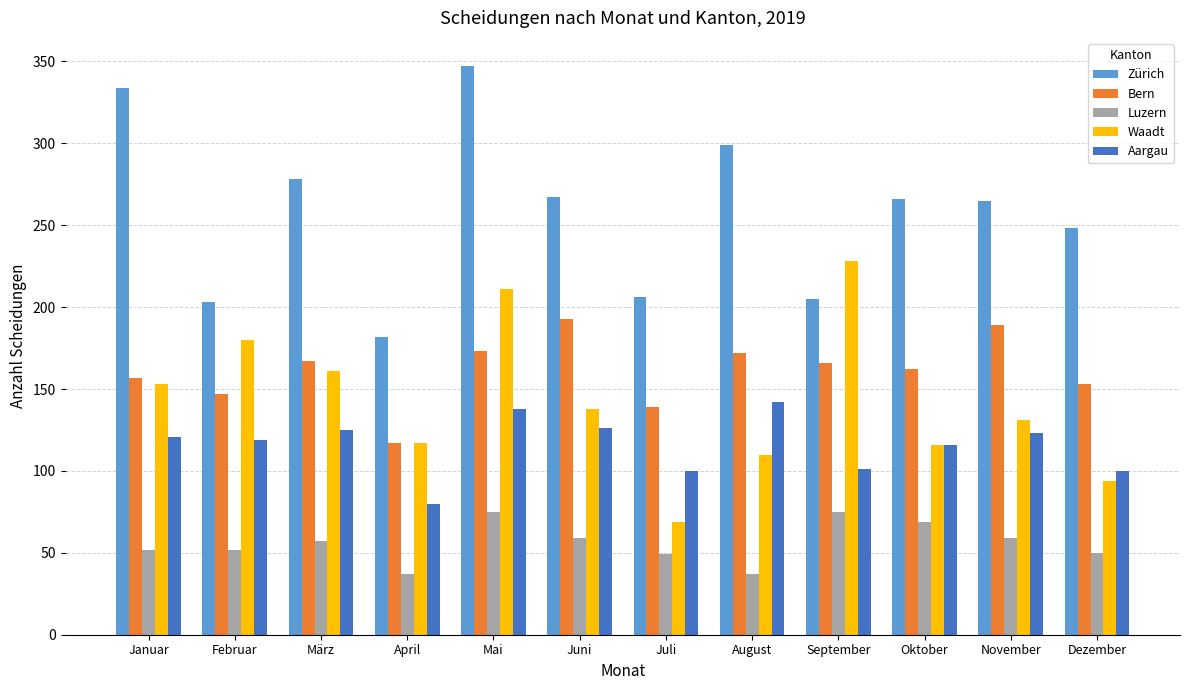

Is it true that Waadt equals 94 at Dezember?

True